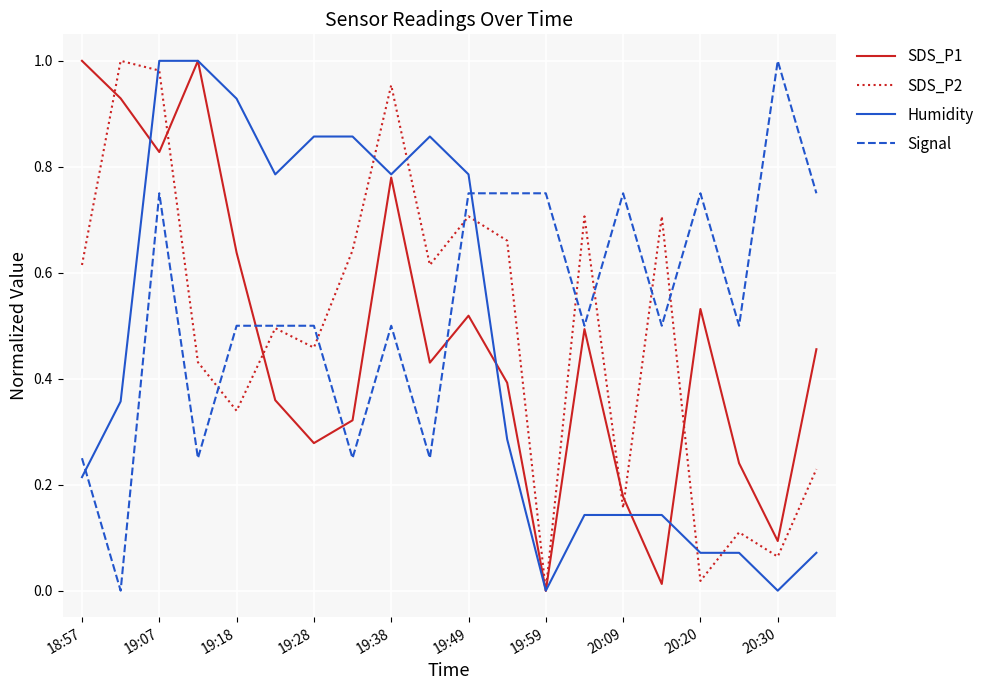

After their last crossing, which series has the higher values: Signal or Humidity?

Signal